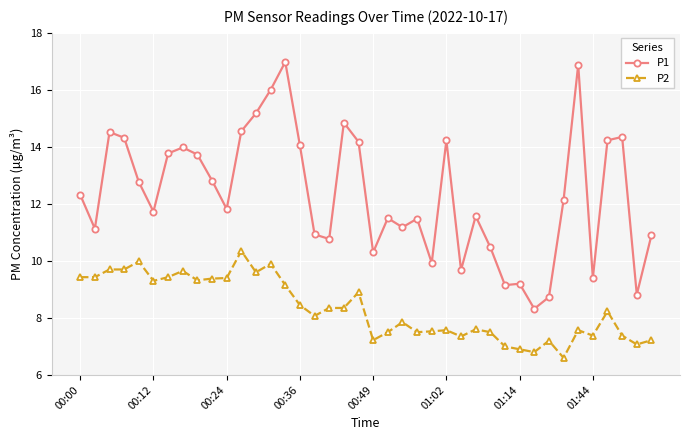

True or false: P1 and P2 cross at least once.

False